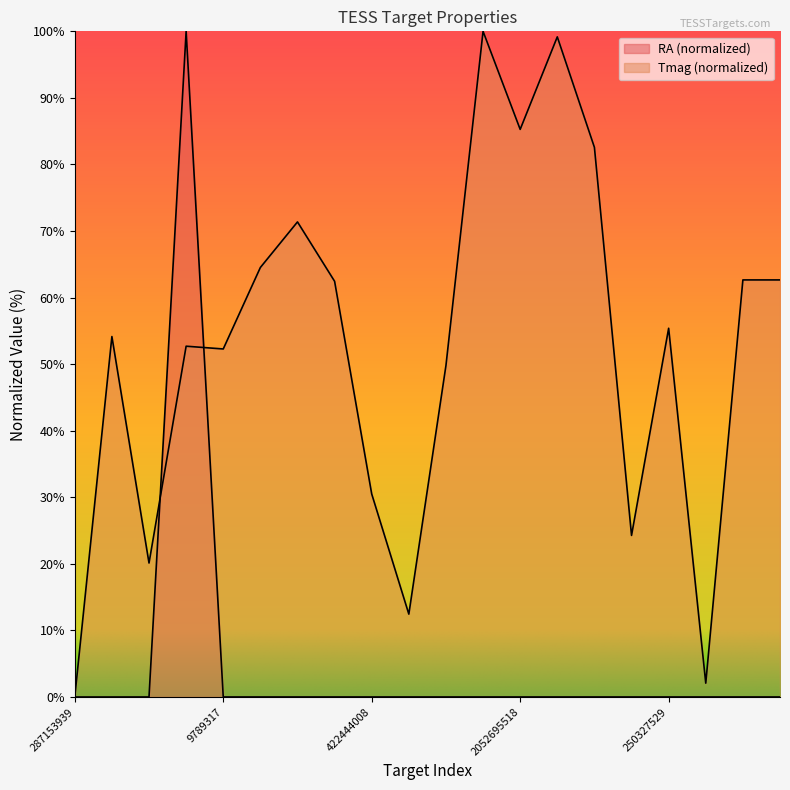

Does the chart have visible grid lines?

No